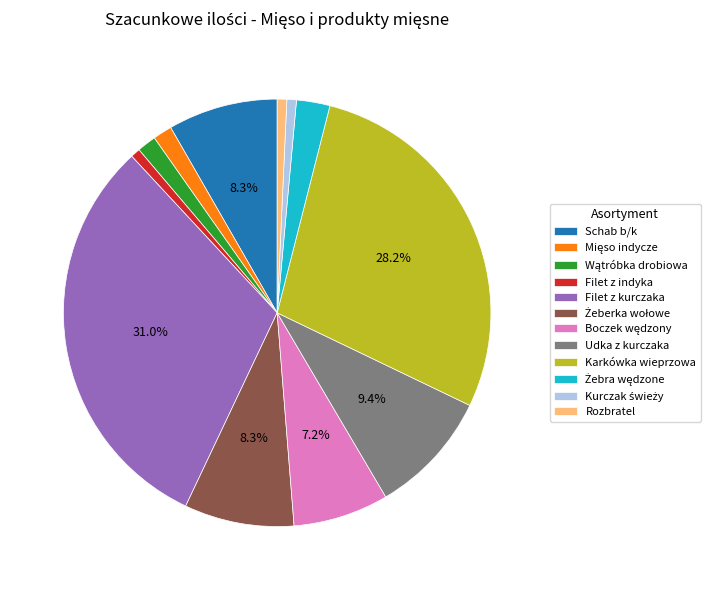

To the nearest percent, what is the combined percentage of Rozbratel and Udka z kurczaka?

10%